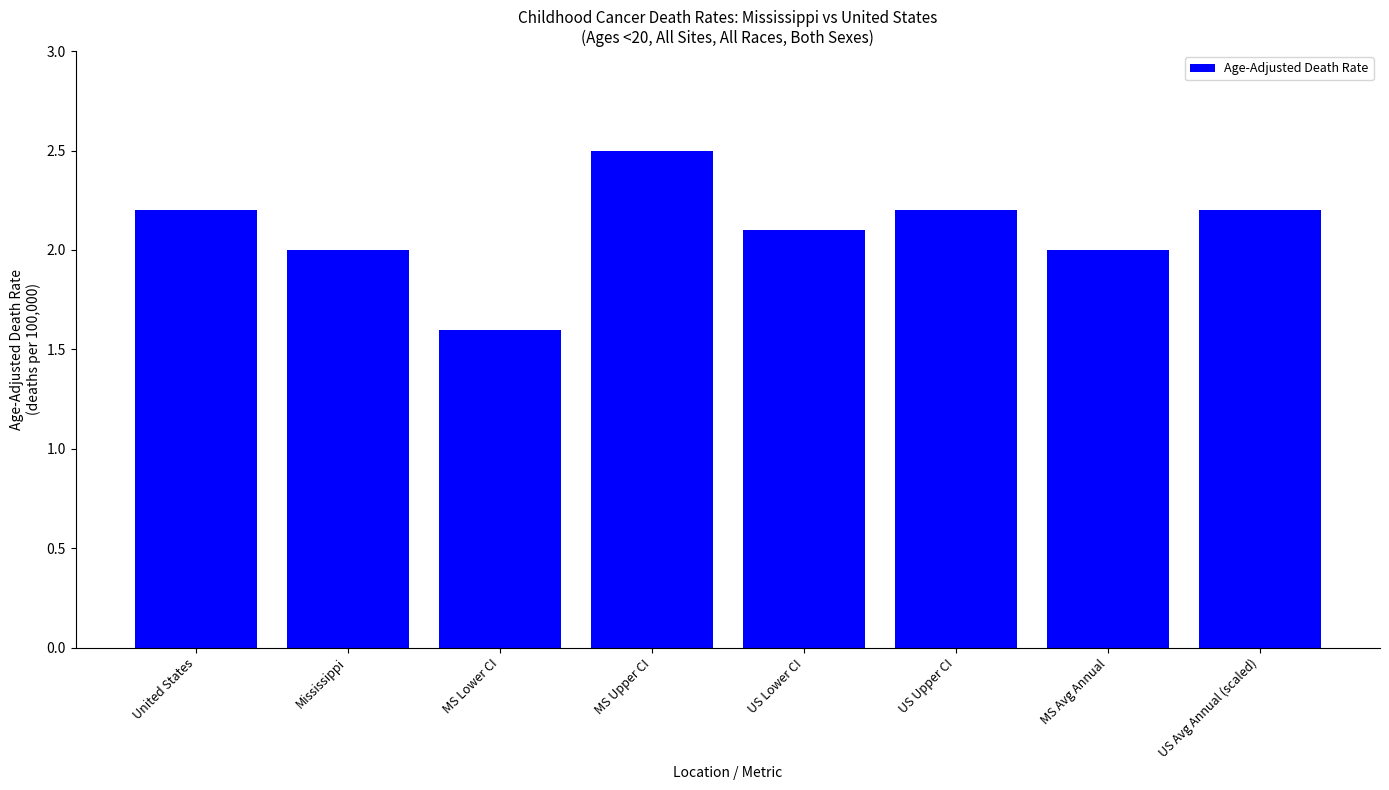

At which category does the chart reach its minimum across all series?

MS Lower CI